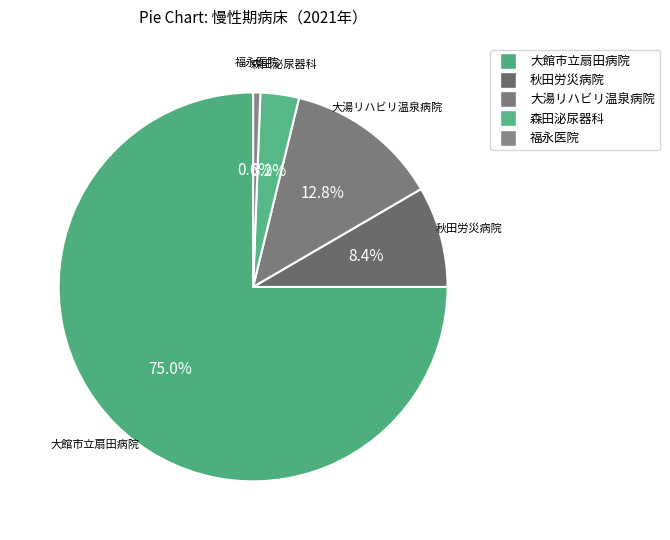

Count the number of slices in the pie.

5